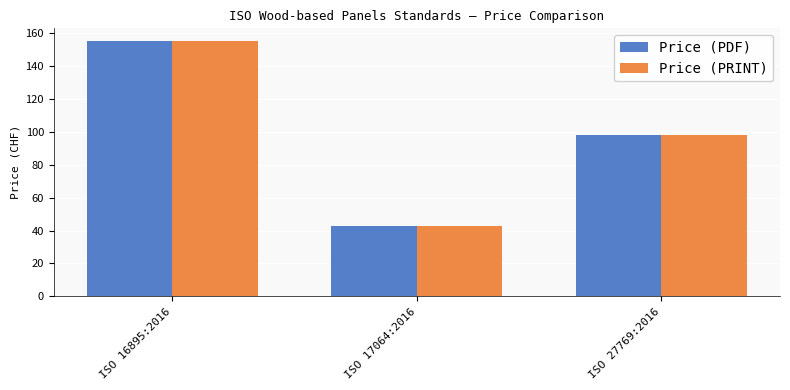

At which category is the sum across all series the highest?

ISO 16895:2016